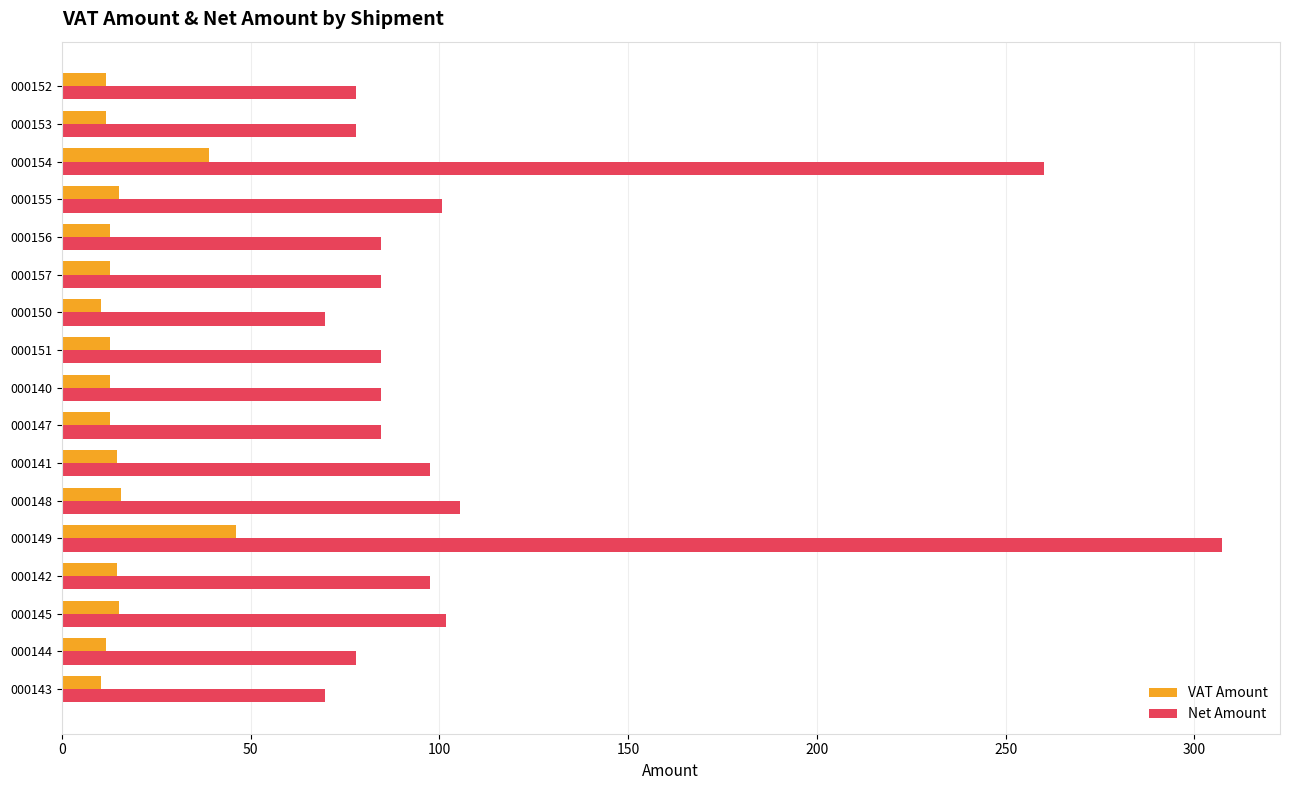

What is the total value across all series at 000154?

299.1